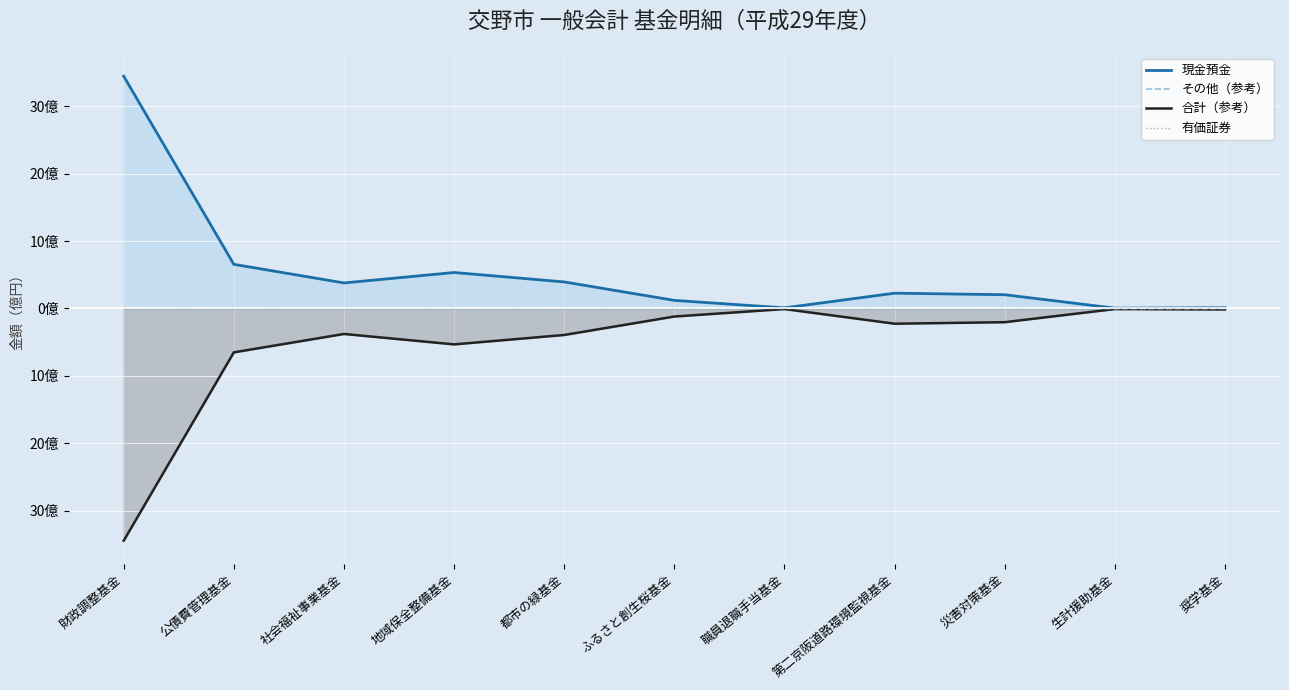

List the labels in order of その他（参考） value, largest first.

財政調整基金, 公債費管理基金, 社会福祉事業基金, 地域保全整備基金, 都市の緑基金, ふるさと創生桜基金, 職員退職手当基金, 第二京阪道路環境監視基金, 災害対策基金, 奨学基金, 生計援助基金